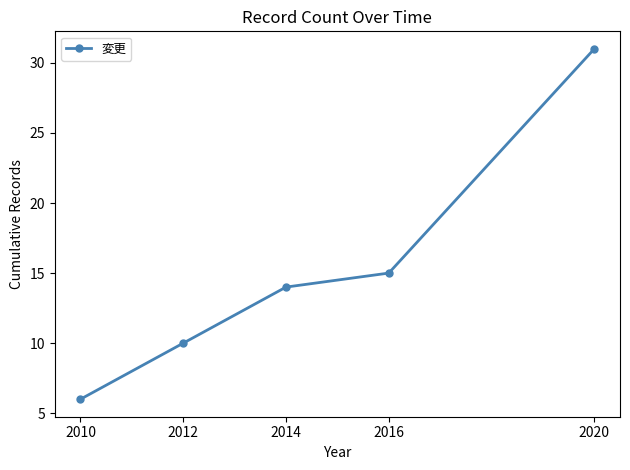

What is the value of the 3rd point from the left?

14